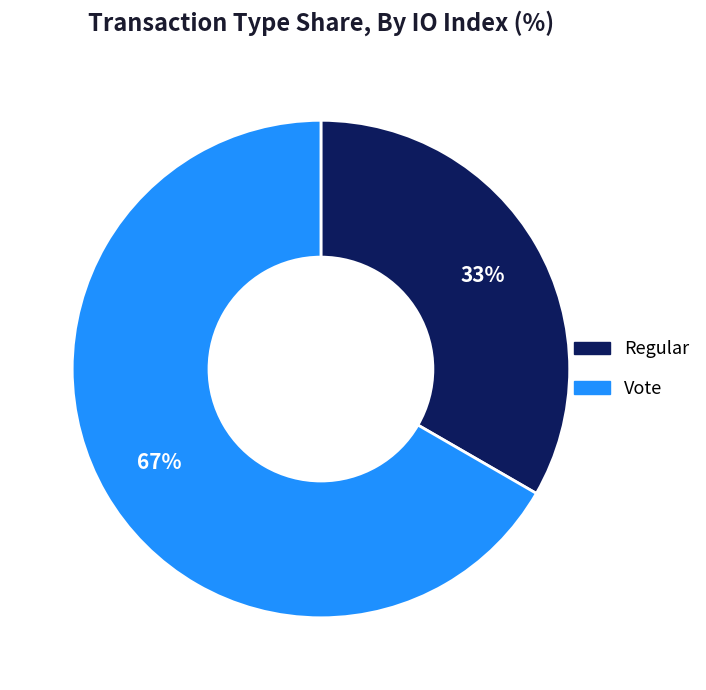

Is Vote the majority of the pie?

Yes